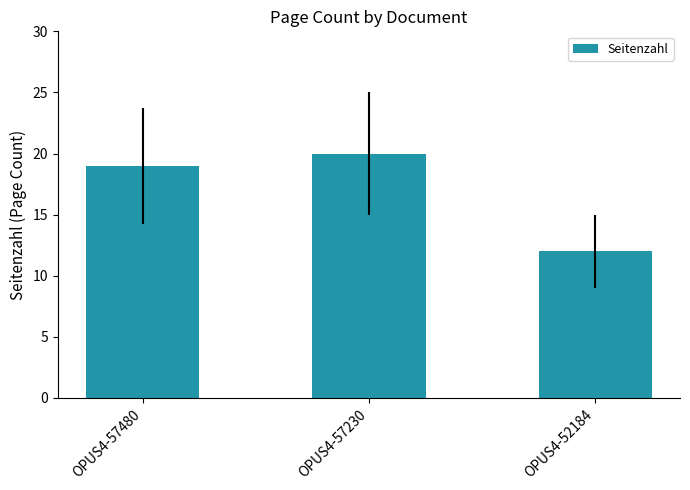

What is the value of the 1st bar from the left?

19